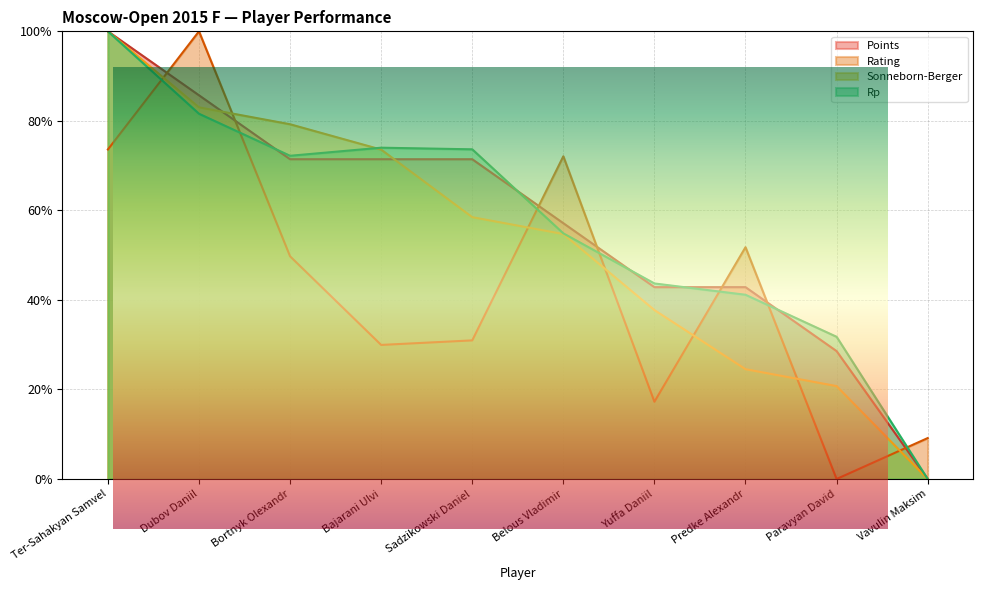

What is the total value across all series at Dubov Daniil?

350.3